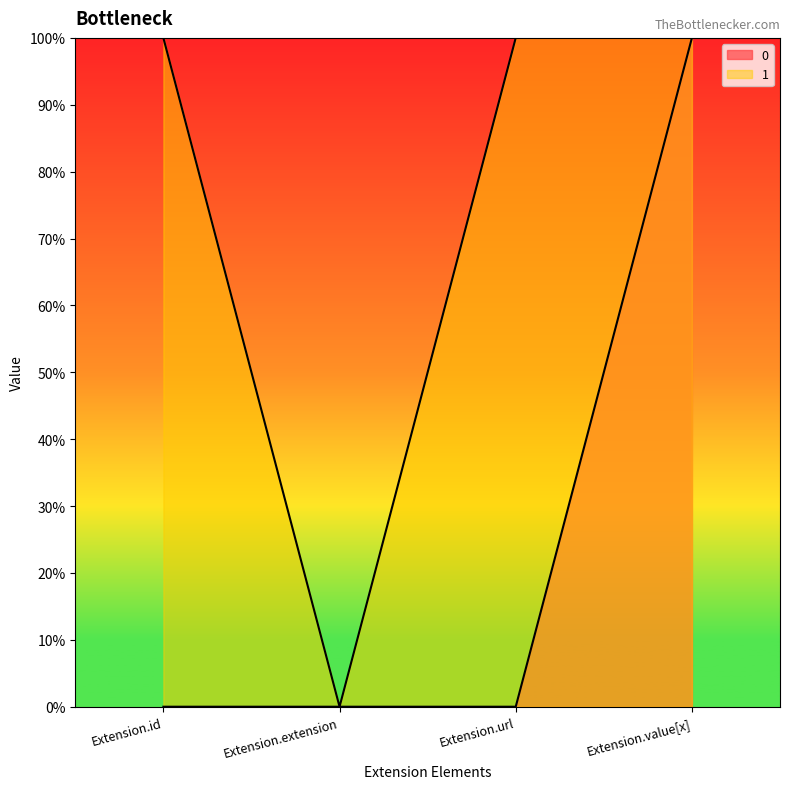

What is the maximum value shown in the chart?

1